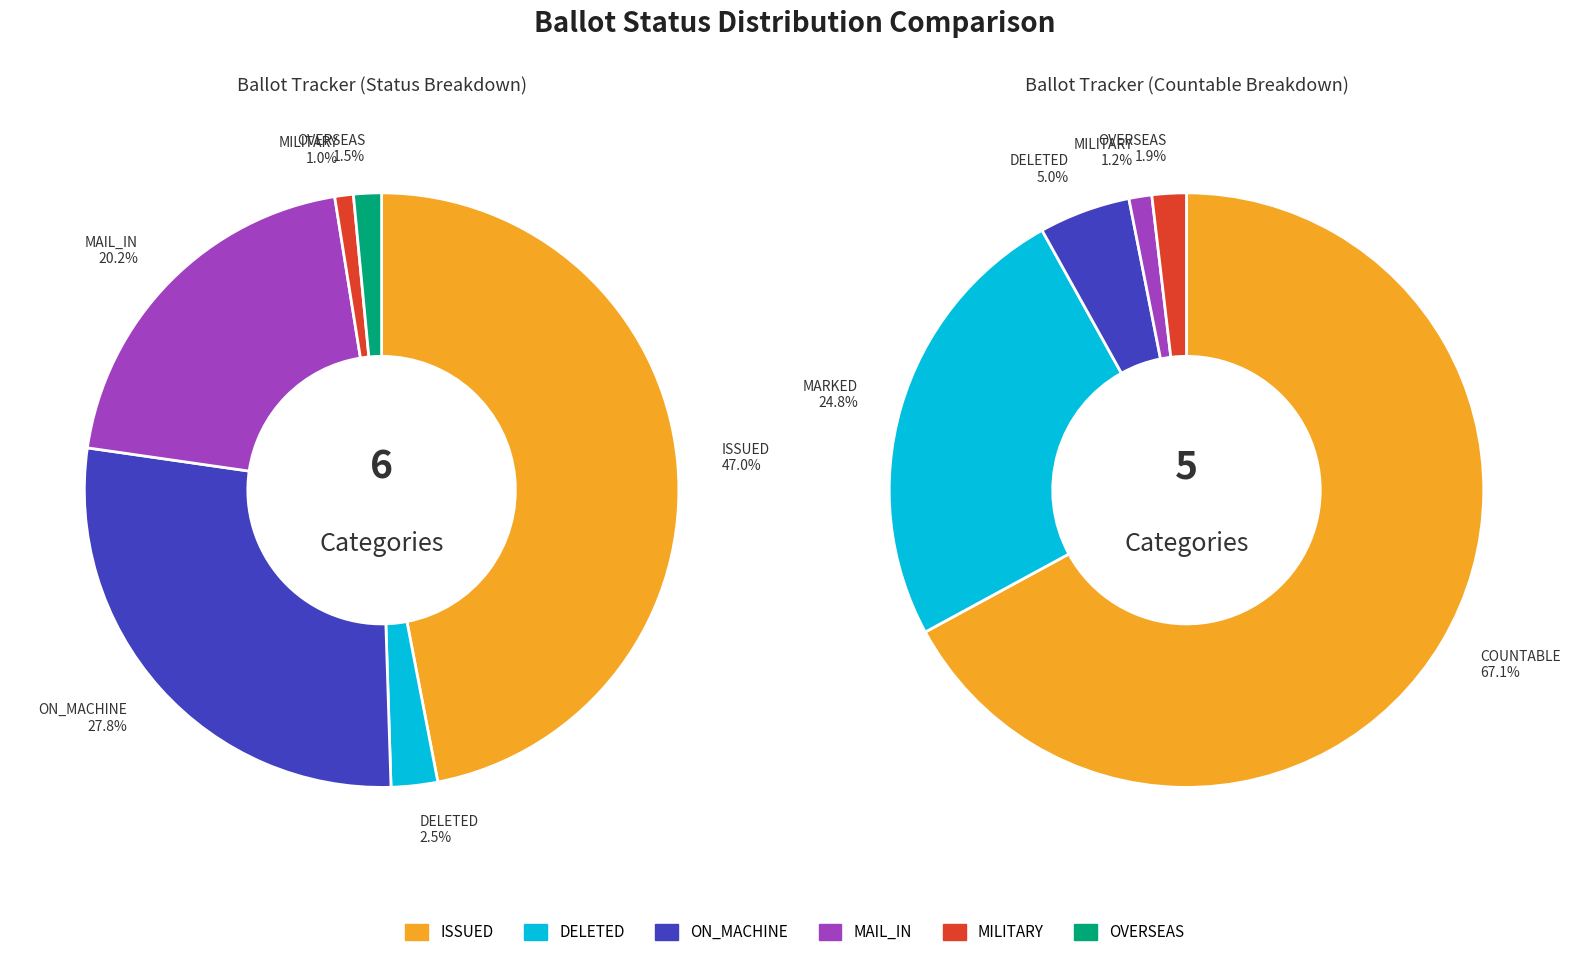

To the nearest percent, what portion does OVERSEAS represent?

2%